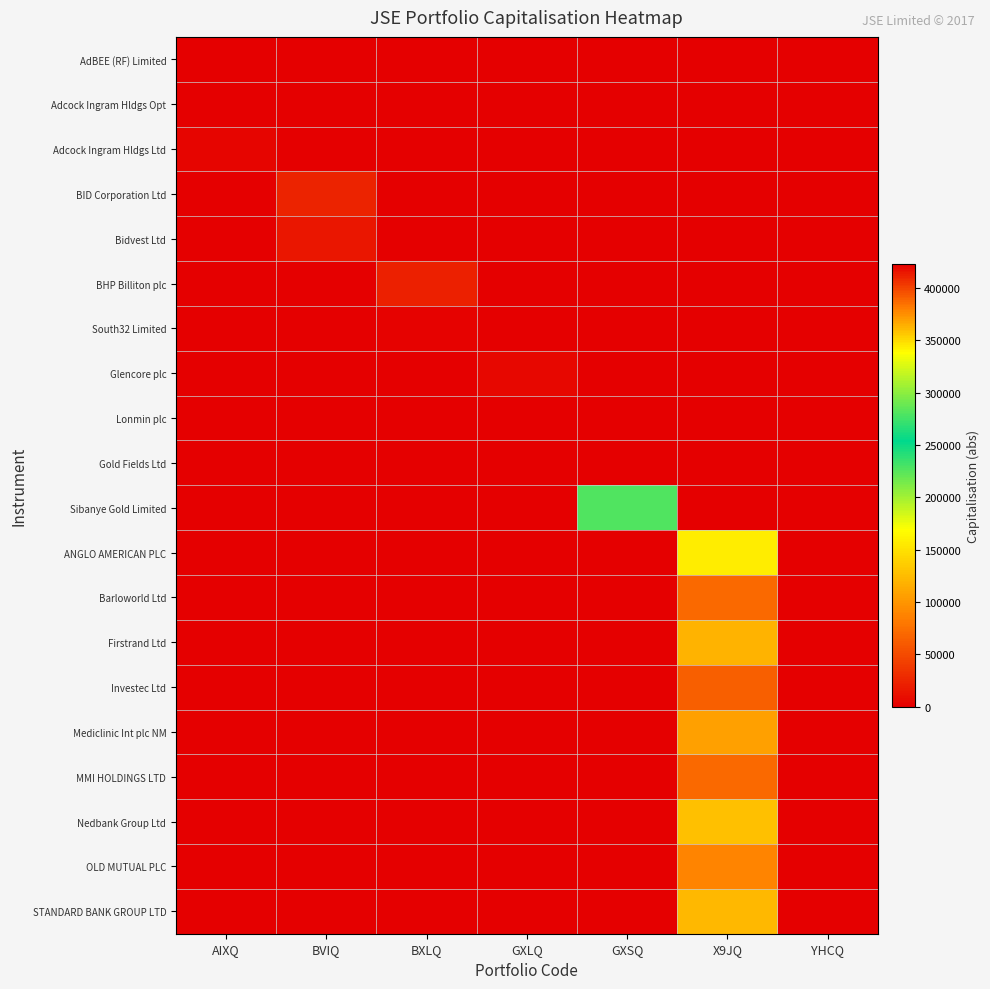

What is the total value across all series at X9JQ?

928208.3